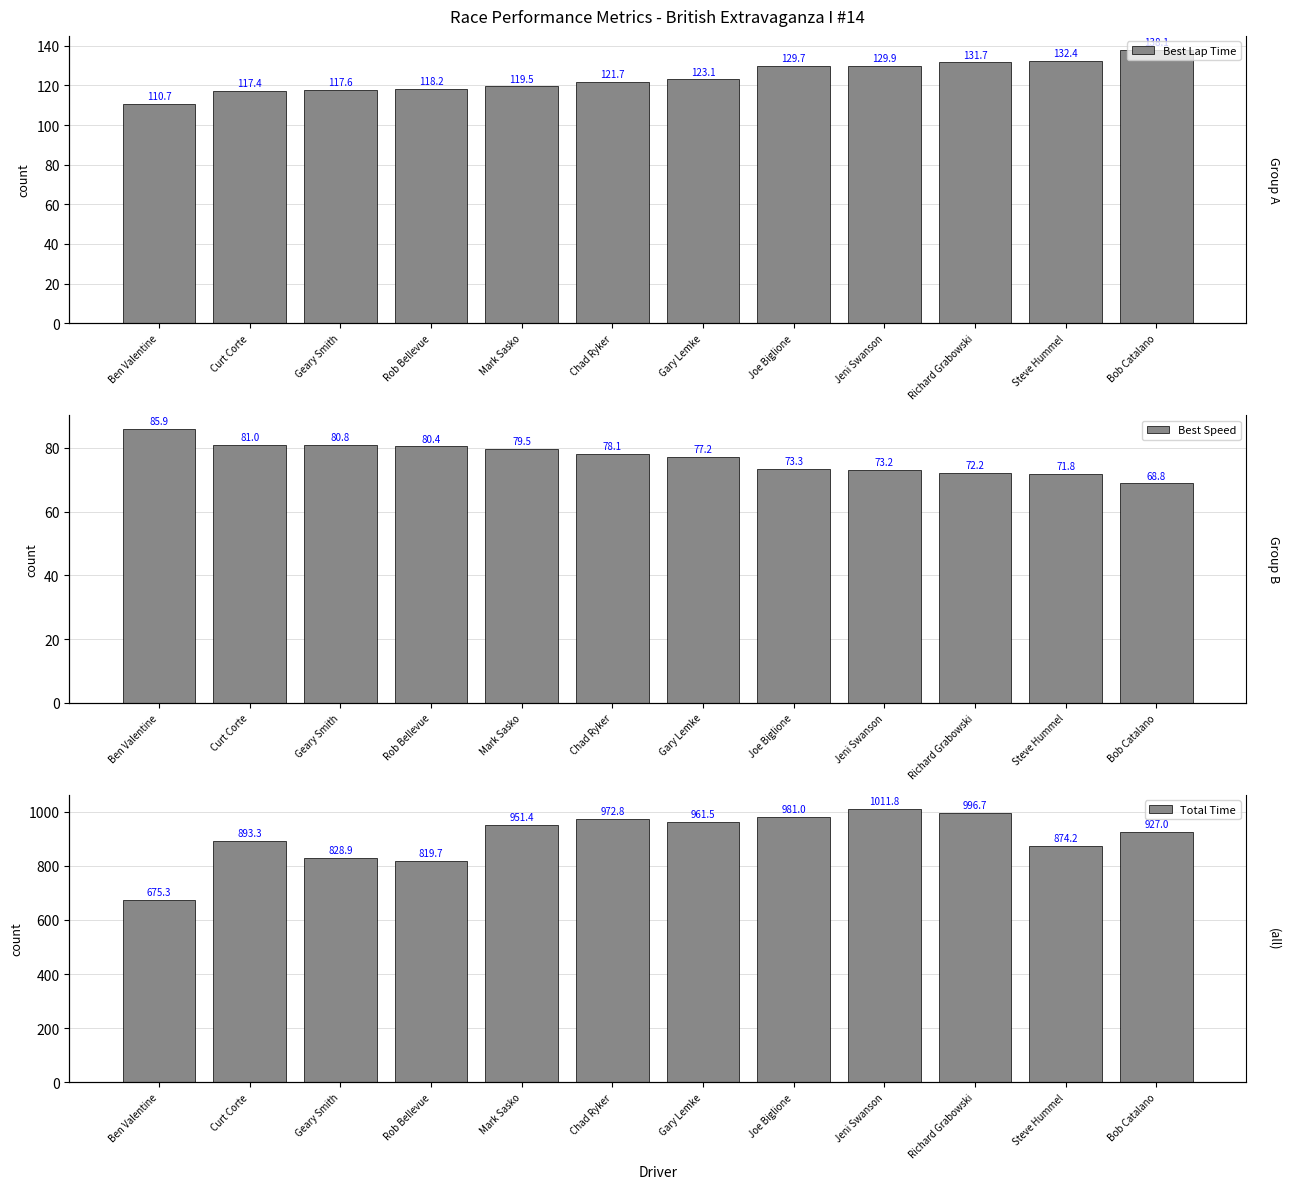

Between Geary Smith and Chad Ryker, which series saw the biggest shift?

Total Time